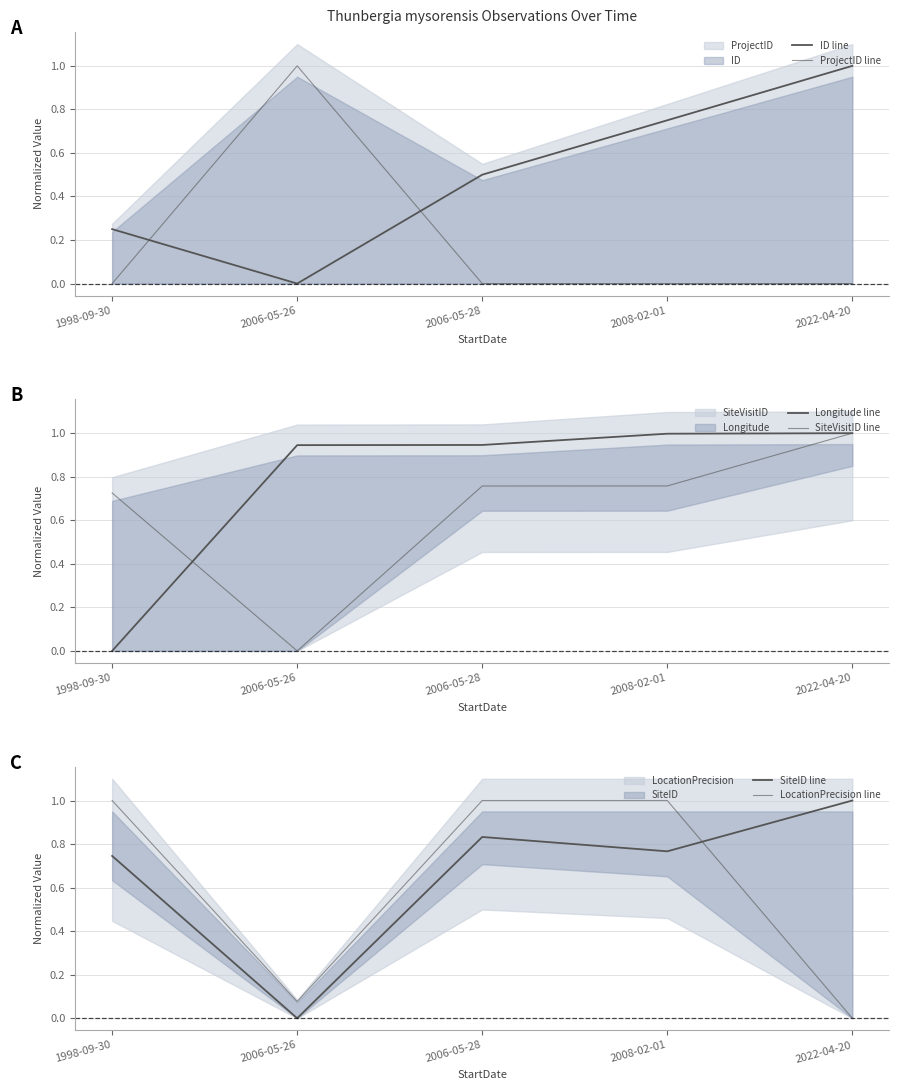

What is the difference between the maximum and minimum values in the LocationPrecision line series?

1.0